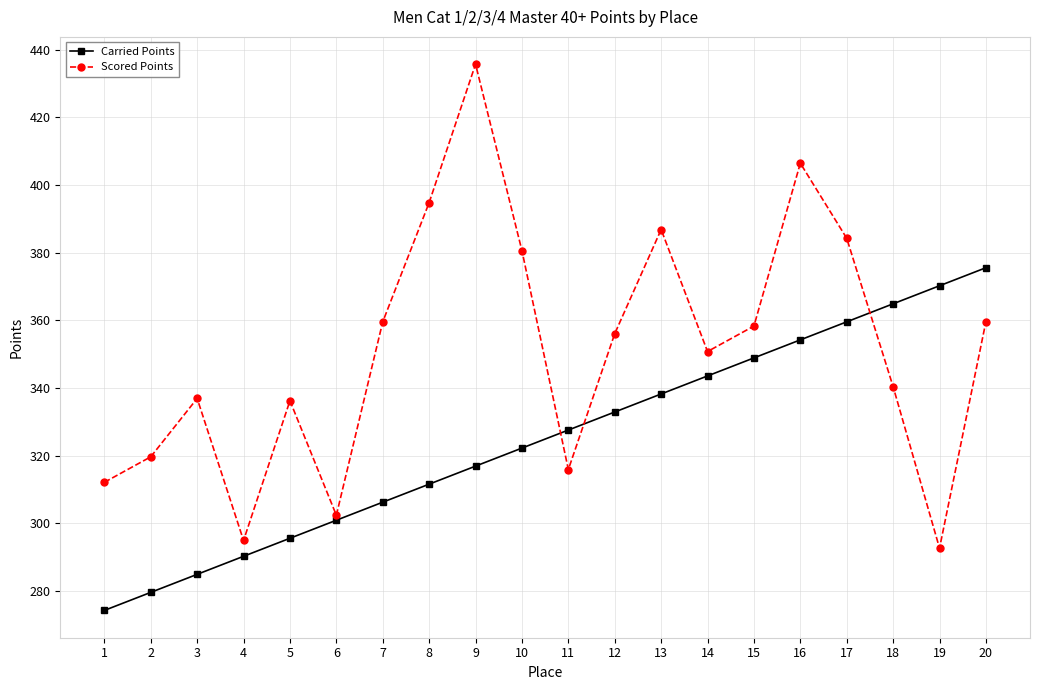

True or false: Carried Points has a value of 460.8 at 14.

False